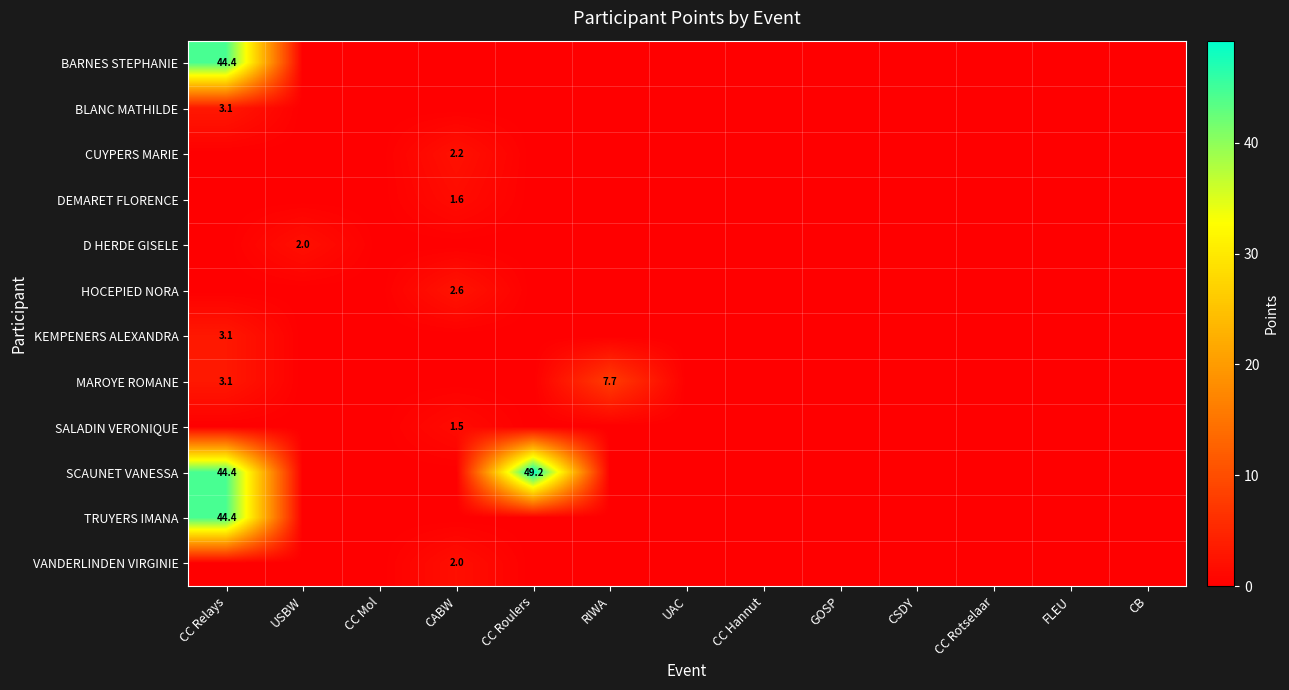

How many positive values does the DEMARET FLORENCE series have?

1